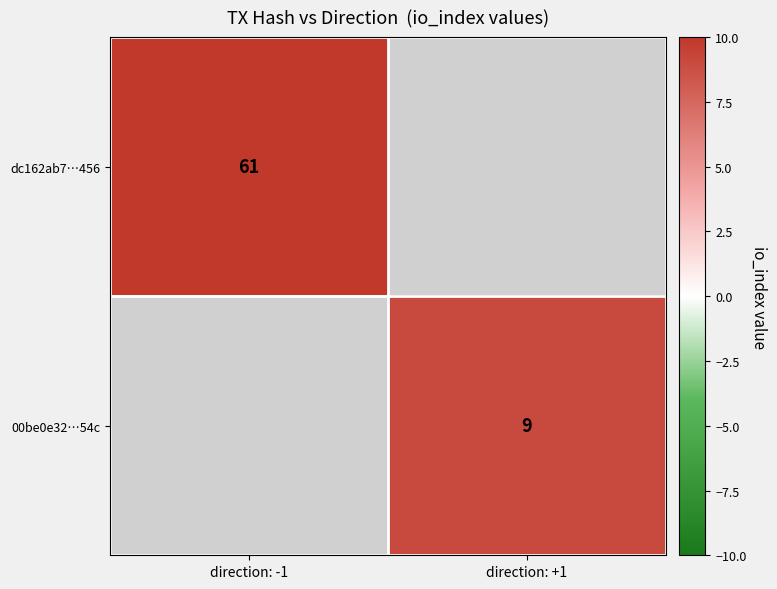

The dc162ab7…456 series shows 36 at direction: -1. True or false?

False